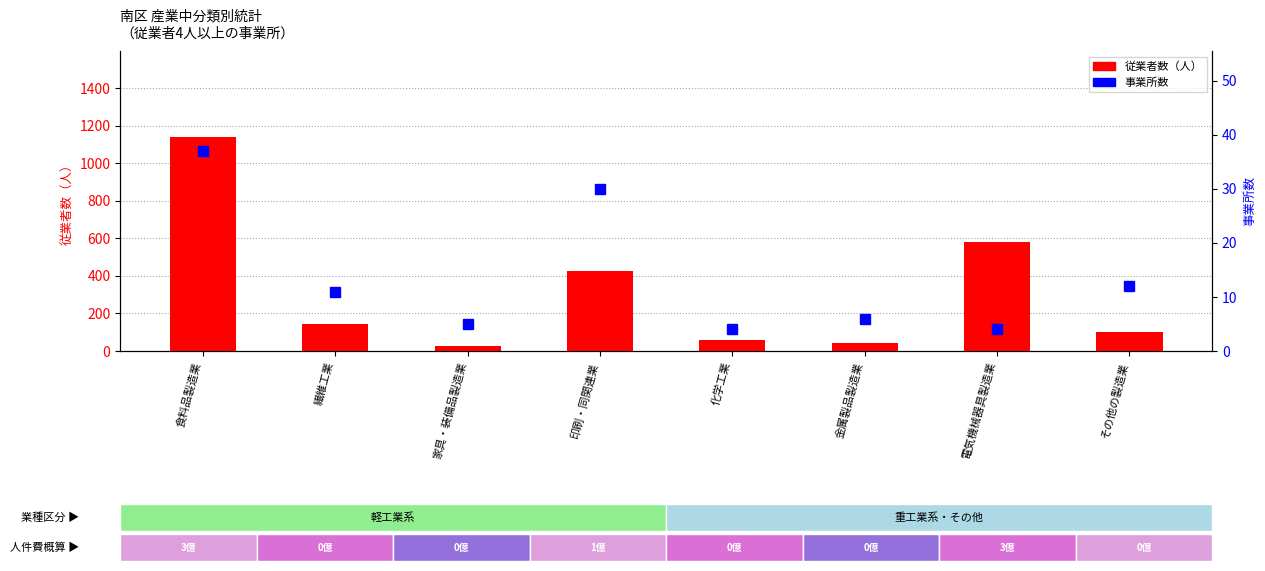

Reading right to left, transcribe all the data shown in this chart.

従業者数（人）: 99	578	44	56	428	26	142	1141
事業所数: 12	4	6	4	30	5	11	37